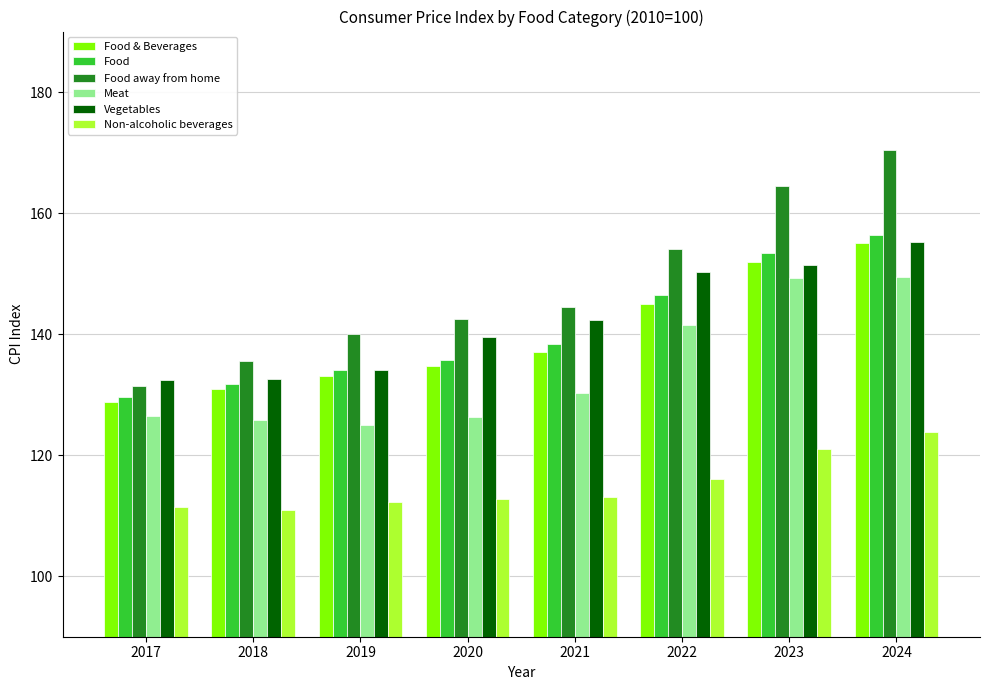

How many groups of bars are there?

8